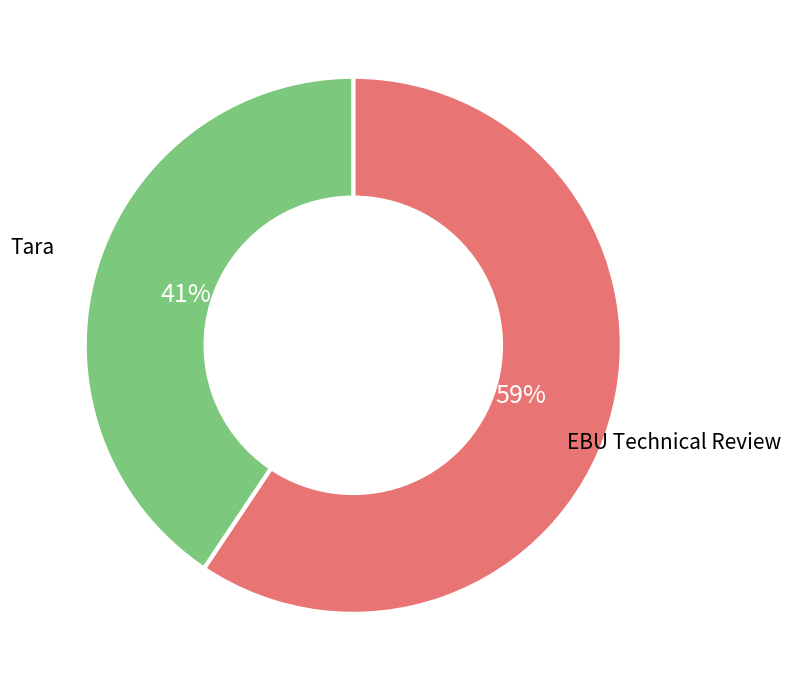

Is there a majority slice in this chart?

Yes